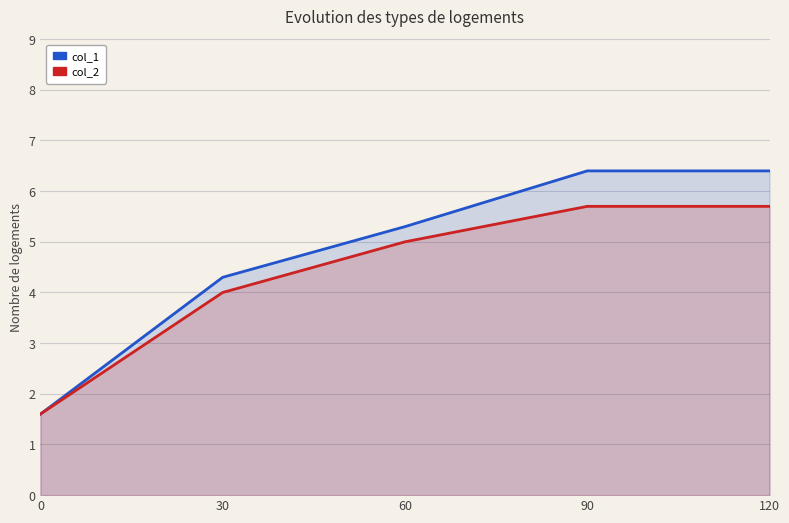

What is the difference between the maximum and minimum values in the col_2 series?

4.1